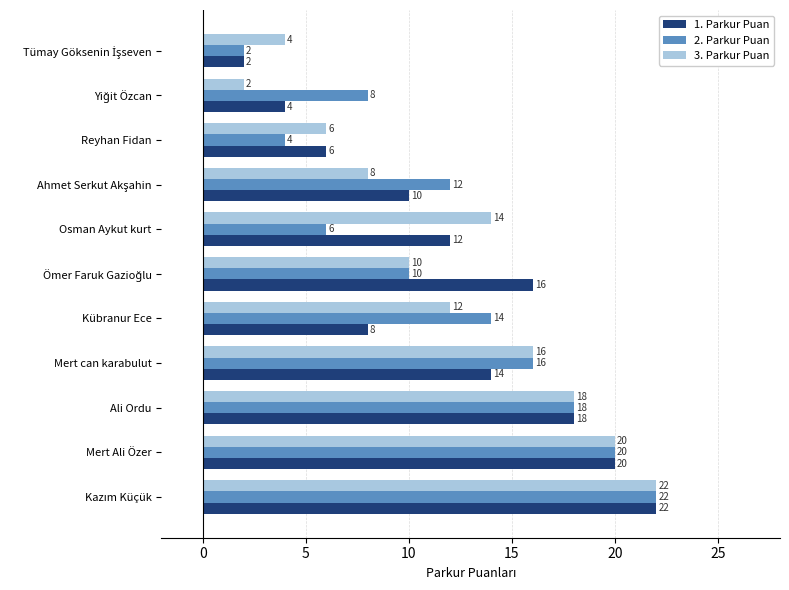

Which series changed the most between Mert Ali Özer and Reyhan Fidan?

2. Parkur Puan